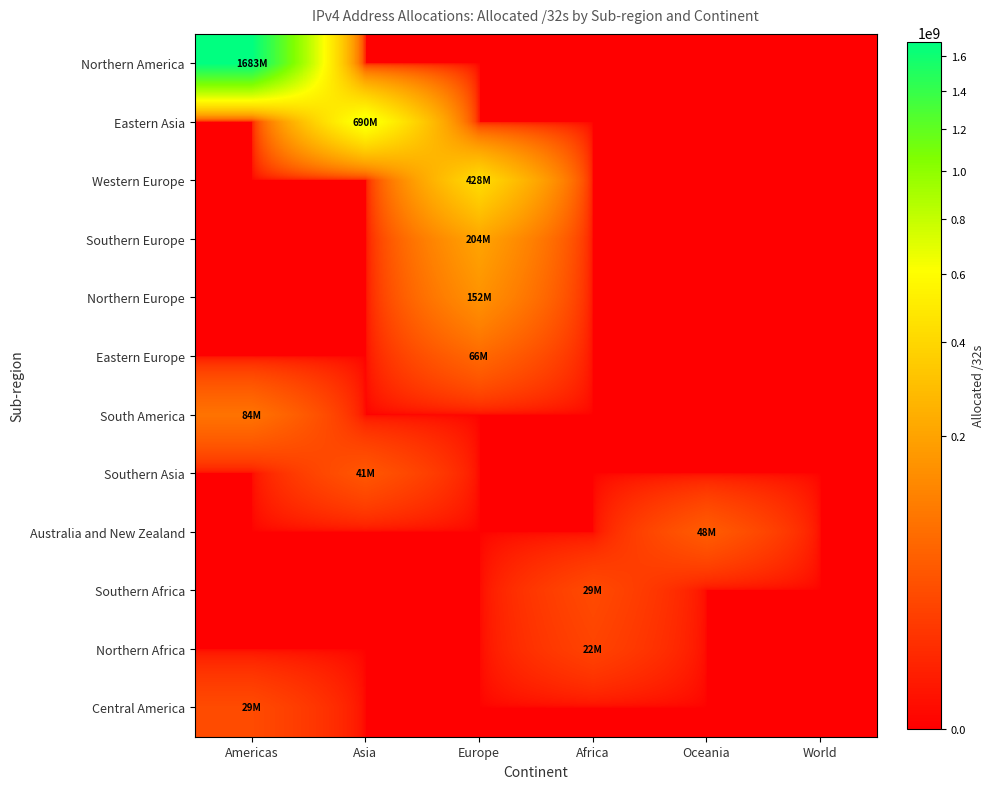

Reading left to right, transcribe all the data shown in this chart.

Northern America: Americas=1682827520	Asia=0	Europe=0	Africa=0	Oceania=0	World=0
Eastern Asia: Americas=0	Asia=689598912	Europe=0	Africa=0	Oceania=0	World=0
Western Europe: Americas=0	Asia=0	Europe=428166400	Africa=0	Oceania=0	World=0
Southern Europe: Americas=0	Asia=0	Europe=203817296	Africa=0	Oceania=0	World=0
Northern Europe: Americas=0	Asia=0	Europe=152248128	Africa=0	Oceania=0	World=0
Eastern Europe: Americas=0	Asia=0	Europe=66060872	Africa=0	Oceania=0	World=0
South America: Americas=83579392	Asia=0	Europe=0	Africa=0	Oceania=0	World=0
Southern Asia: Americas=0	Asia=41497600	Europe=0	Africa=0	Oceania=0	World=0
Australia and New Zealand: Americas=0	Asia=0	Europe=0	Africa=0	Oceania=48486656	World=0
Southern Africa: Americas=0	Asia=0	Europe=0	Africa=28523776	Oceania=0	World=0
Northern Africa: Americas=0	Asia=0	Europe=0	Africa=22299136	Oceania=0	World=0
Central America: Americas=28847872	Asia=0	Europe=0	Africa=0	Oceania=0	World=0